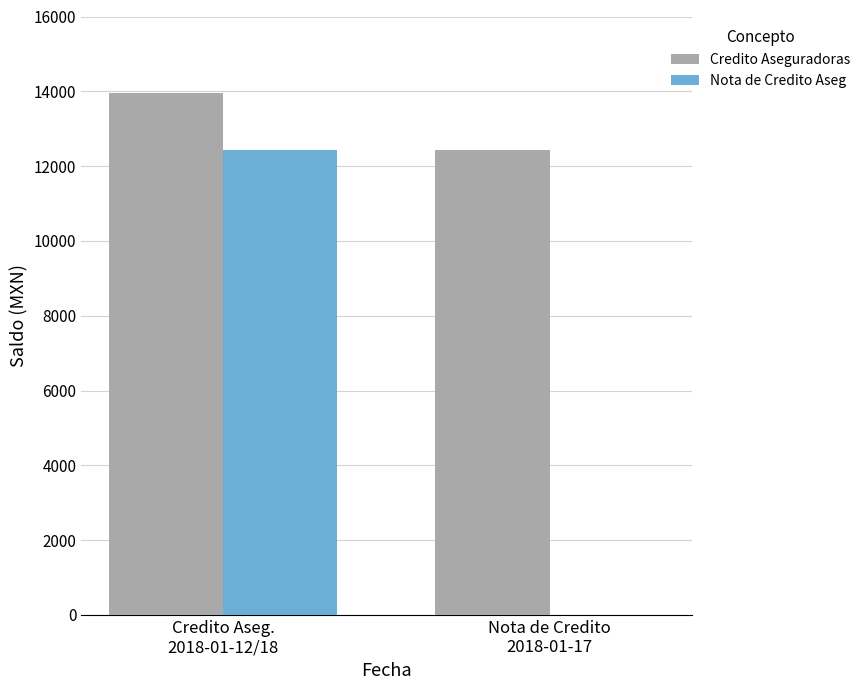

At which label does Nota de Credito Aseg reach its peak?

Credito Aseg.
2018-01-12/18